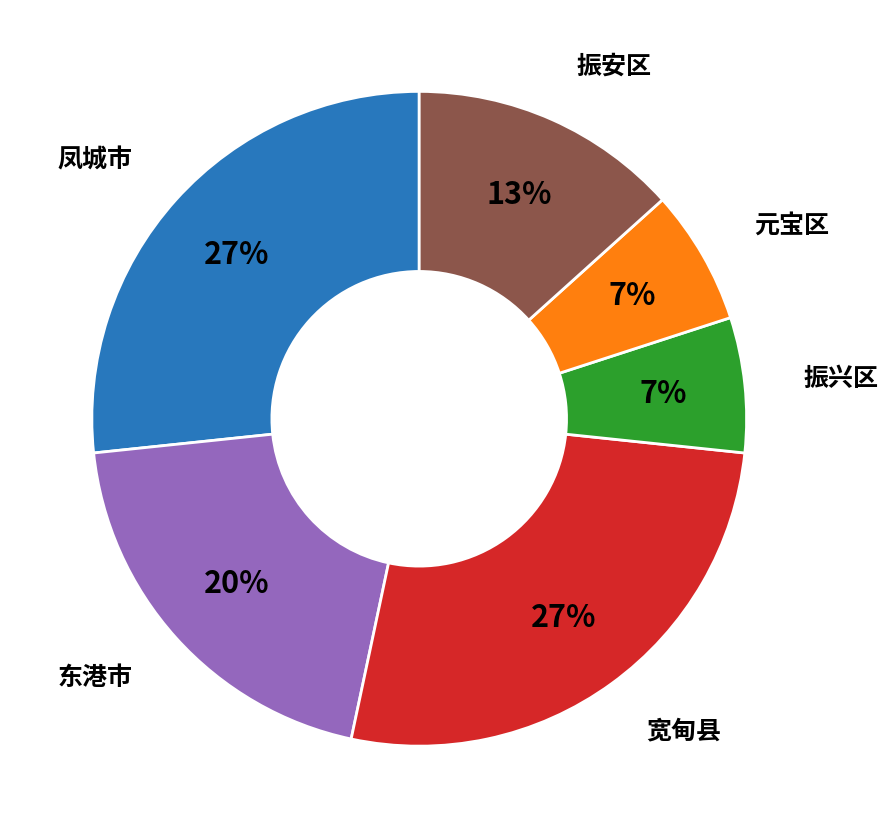

To the nearest percent, what is the difference between the largest and smallest slice percentages?

20%